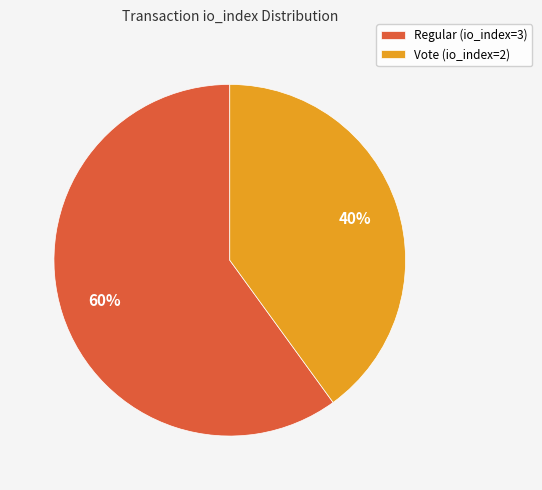

Combined, do Vote (io_index=2) and Regular (io_index=3) account for over 50%?

Yes